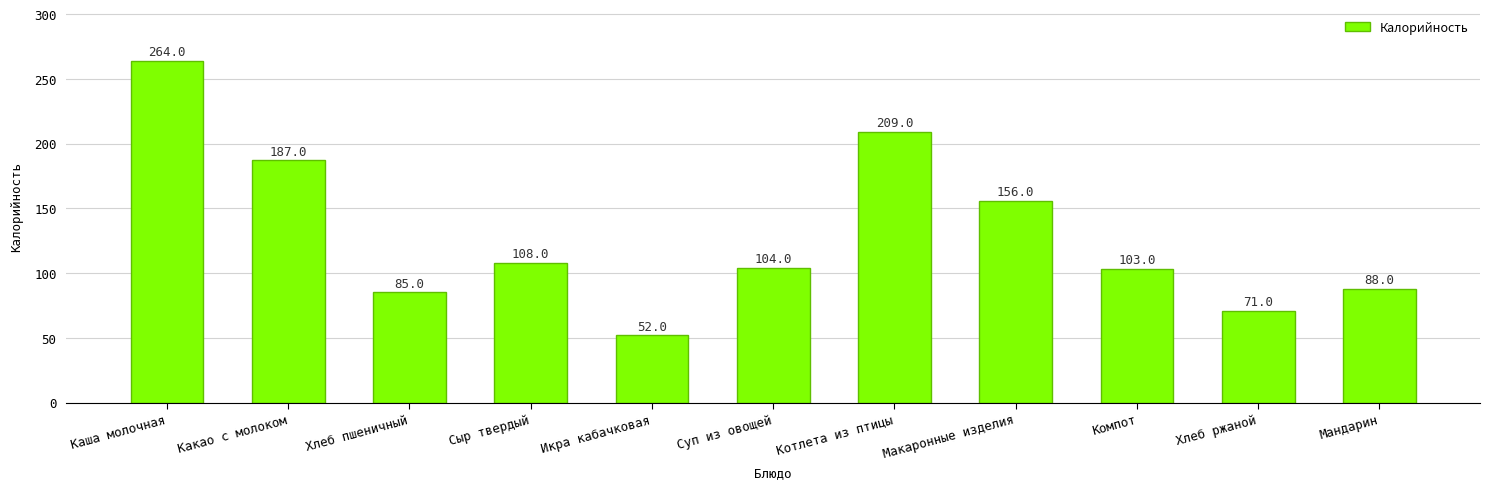

List the labels in order of value, smallest first.

Икра кабачковая, Хлеб ржаной, Хлеб пшеничный, Мандарин, Компот, Суп из овощей, Сыр твердый, Макаронные изделия, Какао с молоком, Котлета из птицы, Каша молочная